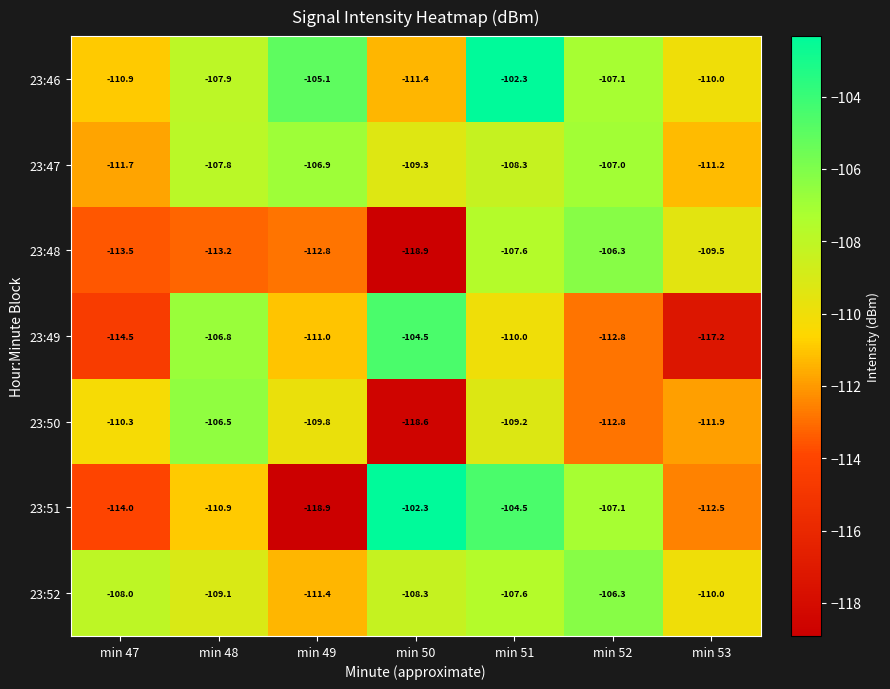

What is the total value across all series at min 53?

-782.3